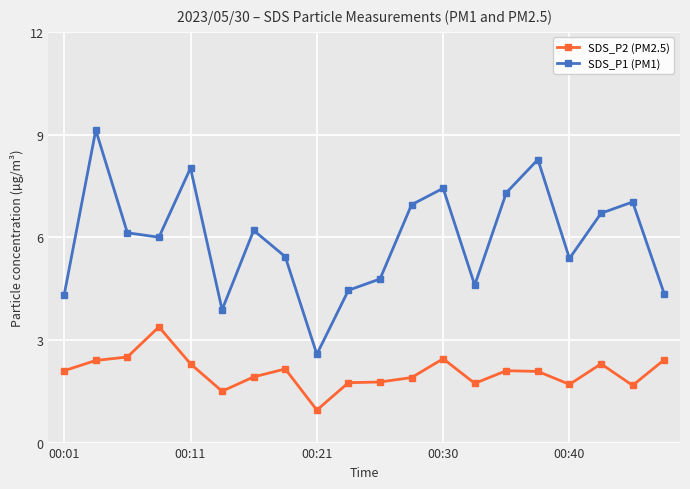

What is the sum of all SDS_P2 (PM2.5) values?

41.1